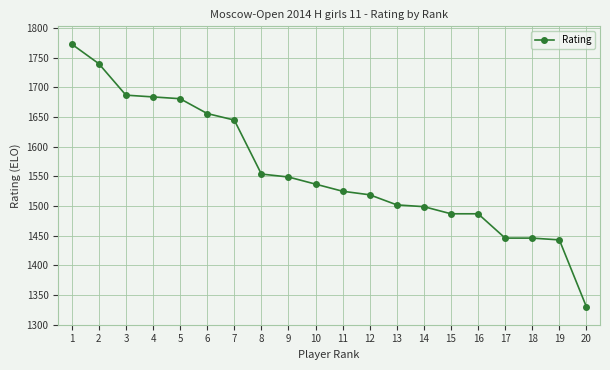

What is the maximum value shown in the chart?

1773